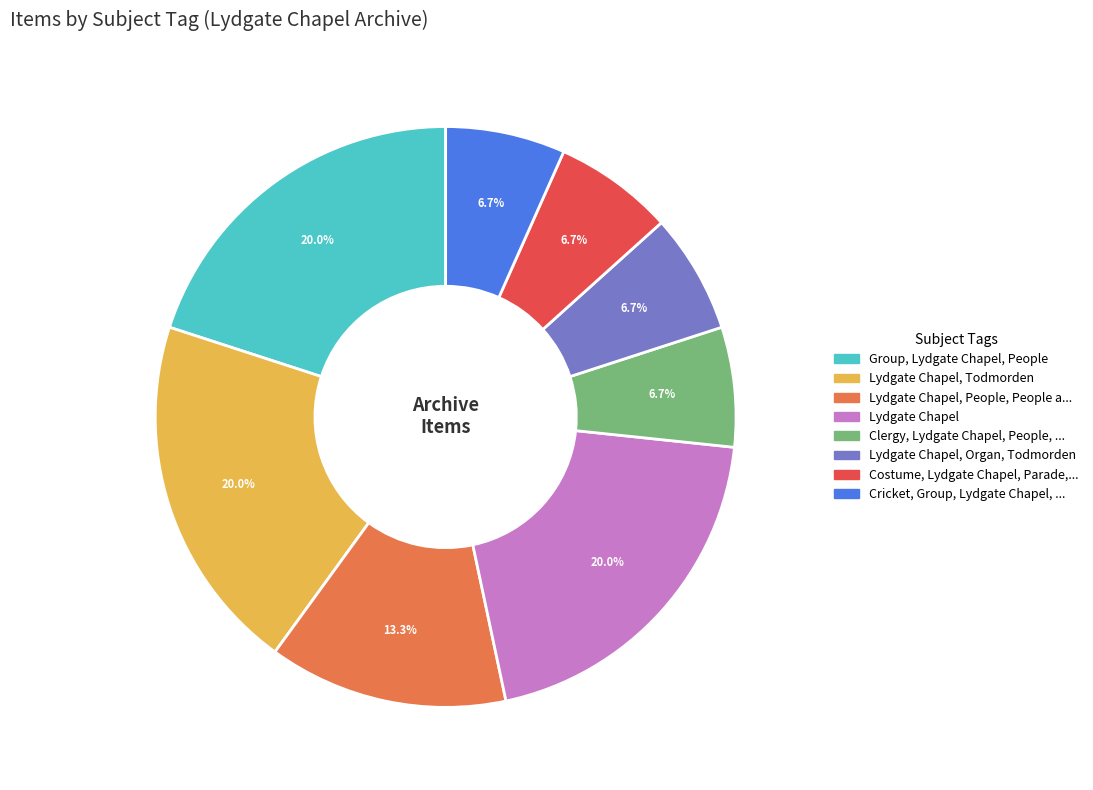

Is there a majority slice in this chart?

No